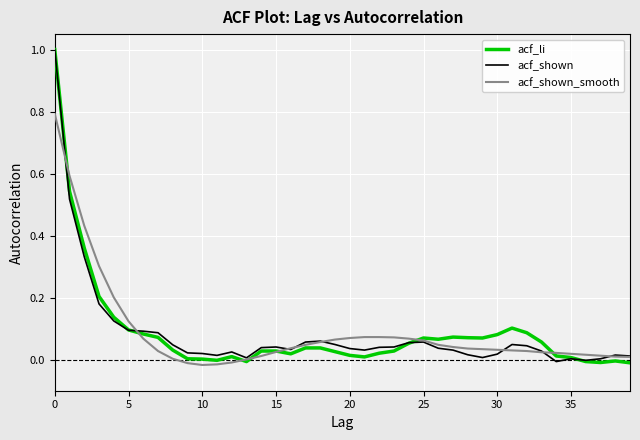

What is the greatest value displayed?

1.0